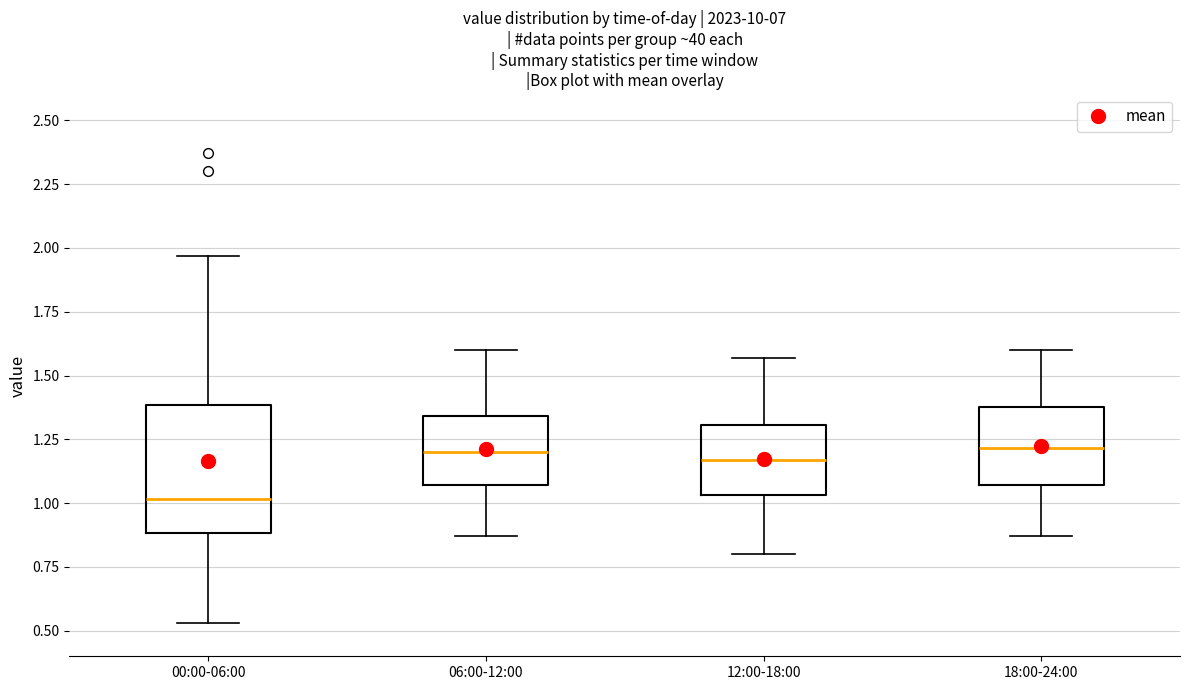

Where is the lower edge of the box for 18:00-24:00 on the y-axis? The values are not printed on the chart, so give them approximately, as read against the axis.

1.05